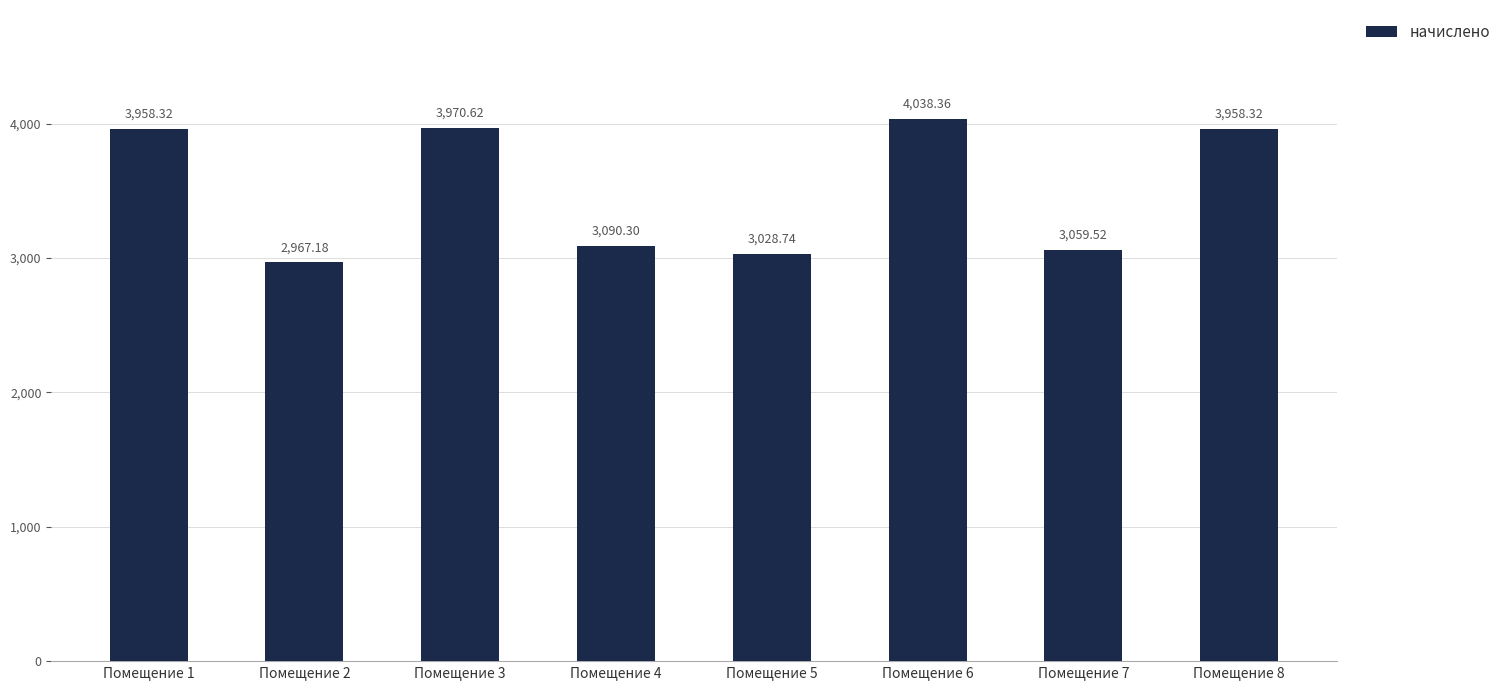

What is the difference between the values at Помещение 2 and Помещение 3?

1003.4